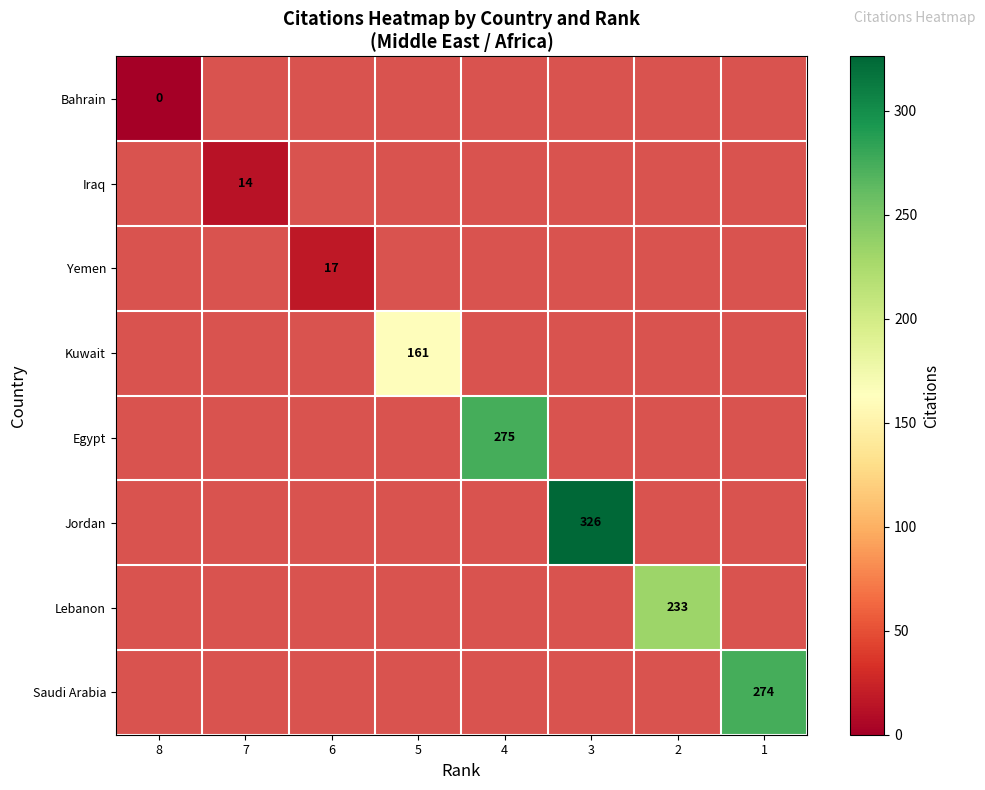

Rank the series at 2 from lowest to highest value.

Bahrain, Iraq, Yemen, Kuwait, Egypt, Jordan, Lebanon, Saudi Arabia